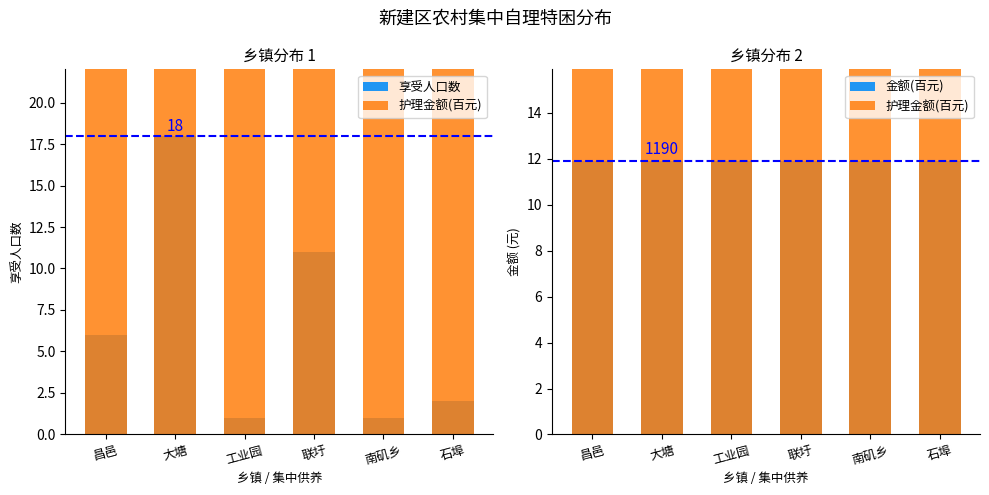

Does the chart contain any negative values?

No